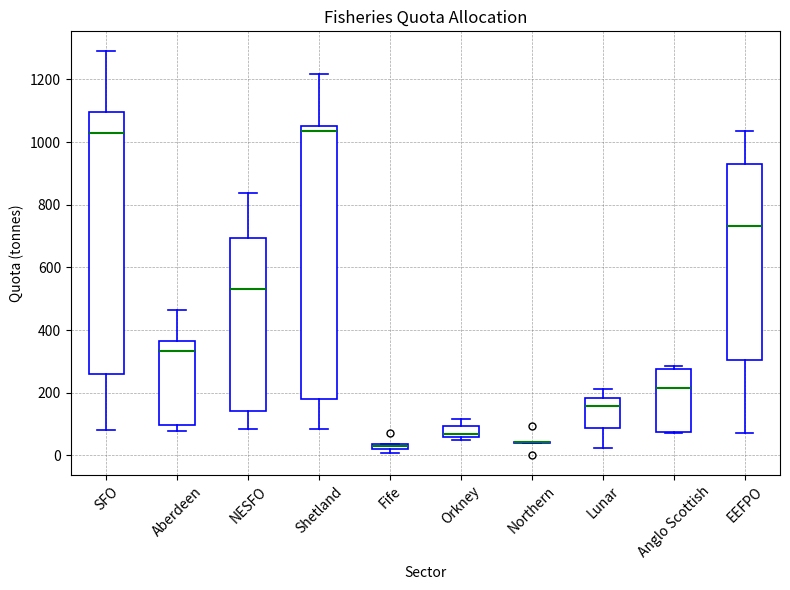

Where is the upper edge of the box for SFO on the y-axis? The values are not printed on the chart, so give them approximately, as read against the axis.

1100